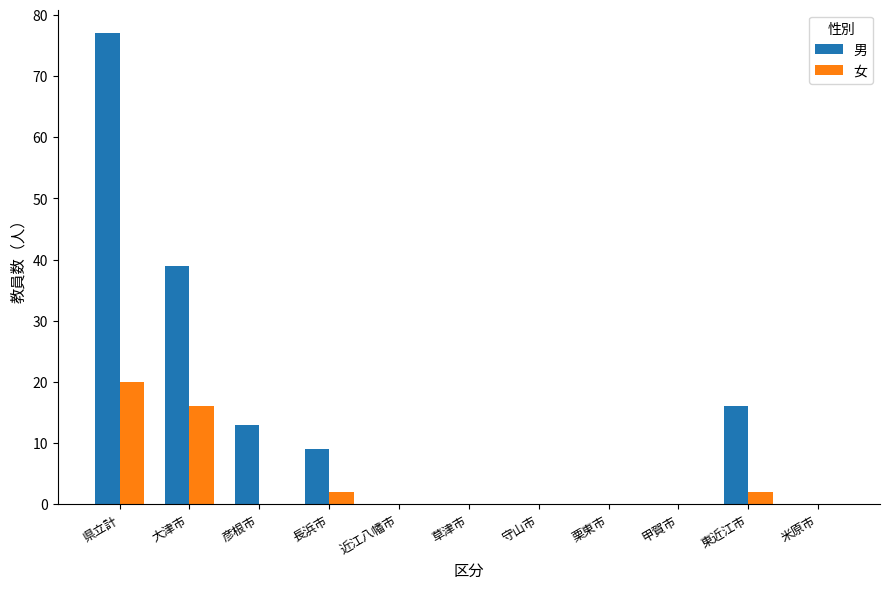

What are all the series names shown in the legend?

男, 女